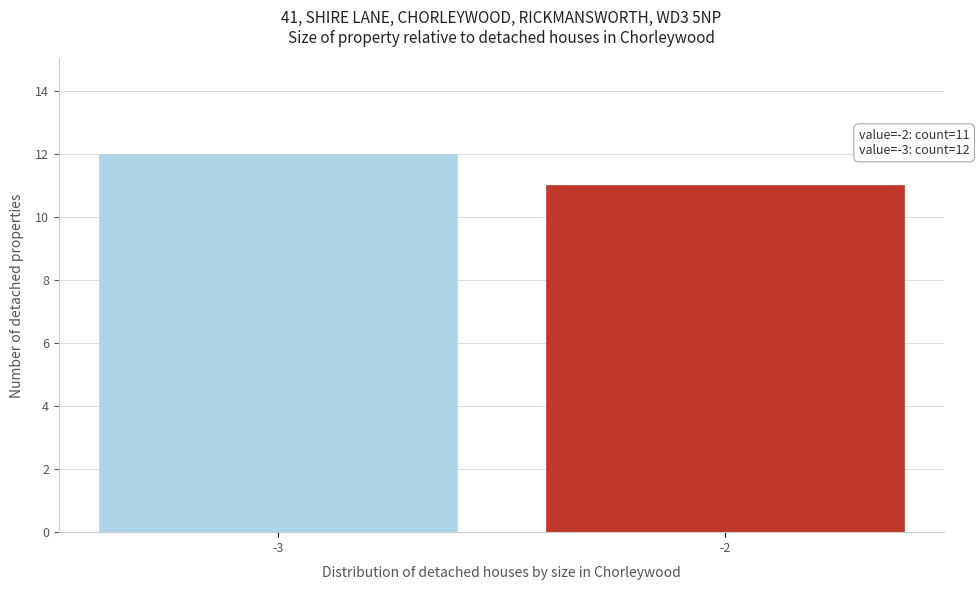

Reading right to left, list all the values displayed in this chart.

11	12